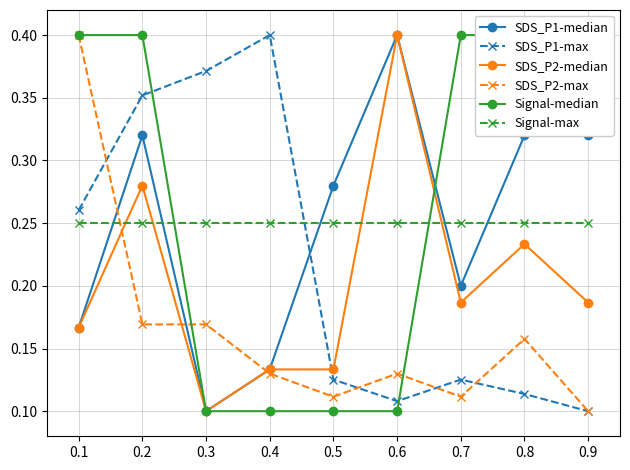

Reading right to left, extract all data points from this chart.

SDS_P1-median: 0.3	0.3	0.2	0.4	0.3	0.1	0.1	0.3	0.2
SDS_P1-max: 0.1	0.1	0.1	0.1	0.1	0.4	0.4	0.4	0.3
SDS_P2-median: 0.2	0.2	0.2	0.4	0.1	0.1	0.1	0.3	0.2
SDS_P2-max: 0.1	0.2	0.1	0.1	0.1	0.1	0.2	0.2	0.4
Signal-median: 0.4	0.4	0.4	0.1	0.1	0.1	0.1	0.4	0.4
Signal-max: 0.2	0.2	0.2	0.2	0.2	0.2	0.2	0.2	0.2